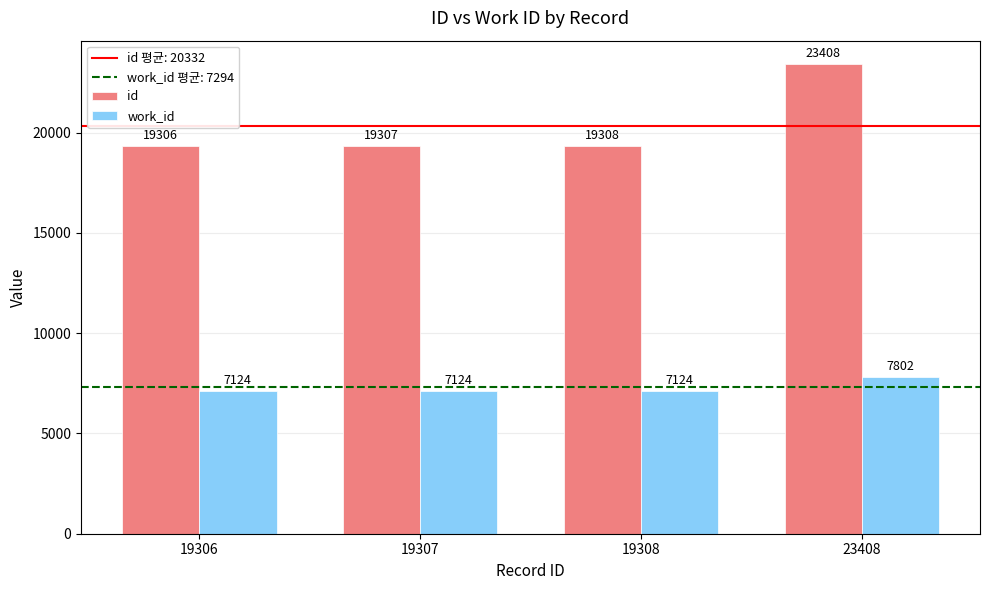

Reading left to right, transcribe all the data shown in this chart.

id: 19306=19306	19307=19307	19308=19308	23408=23408
work_id: 19306=7124	19307=7124	19308=7124	23408=7802